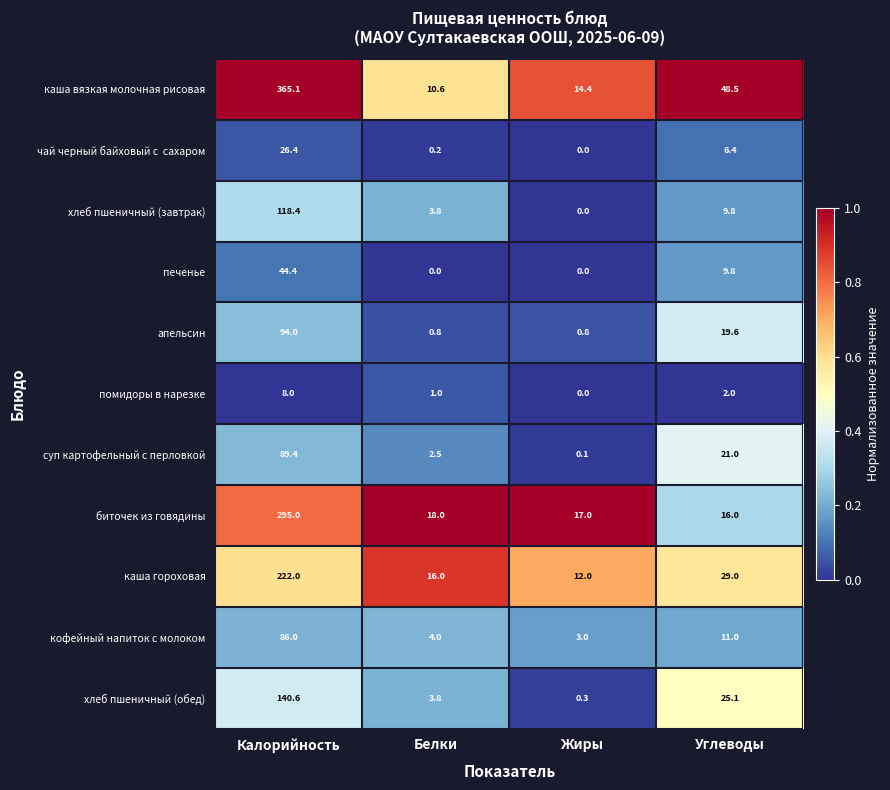

Which series has the widest spread of values?

каша вязкая молочная рисовая